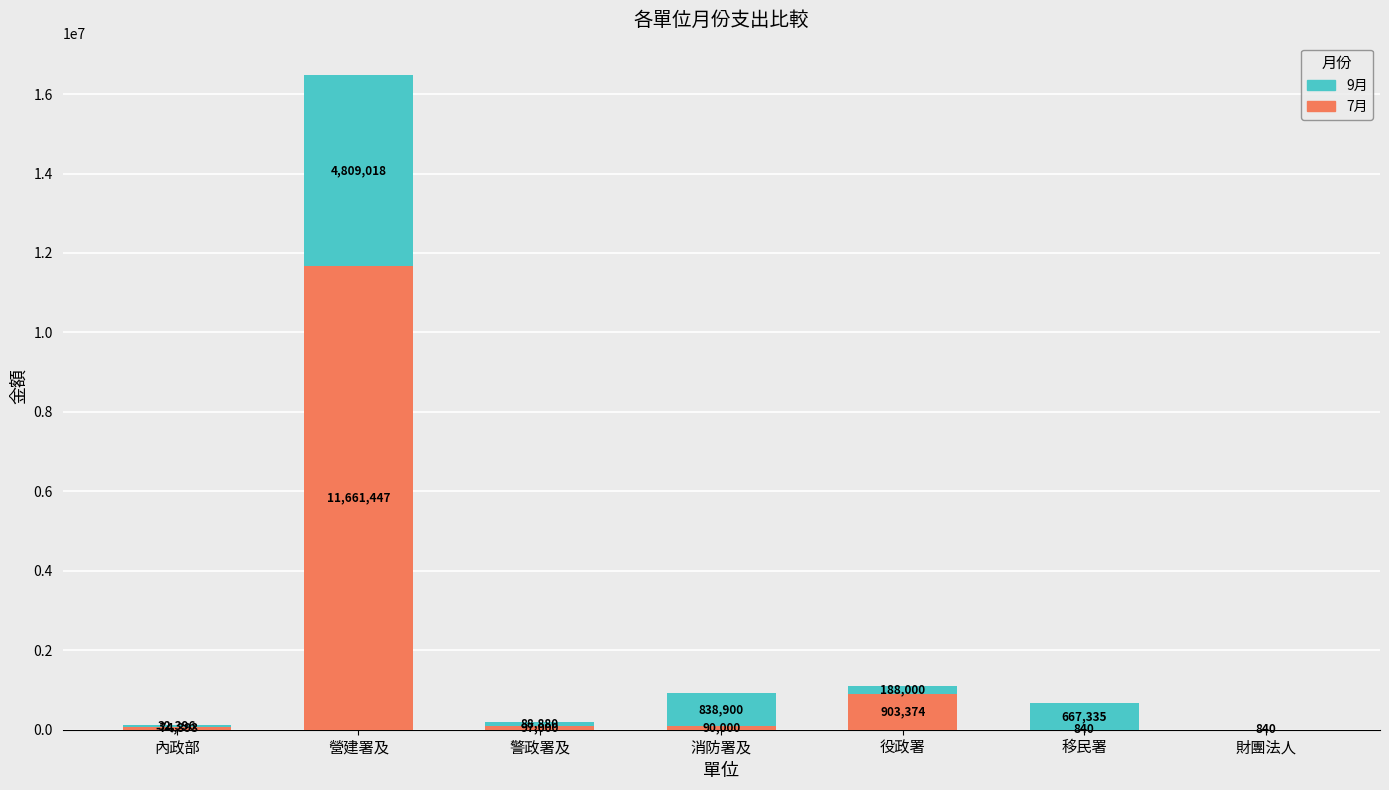

At which category is the sum across all series the highest?

營建署及